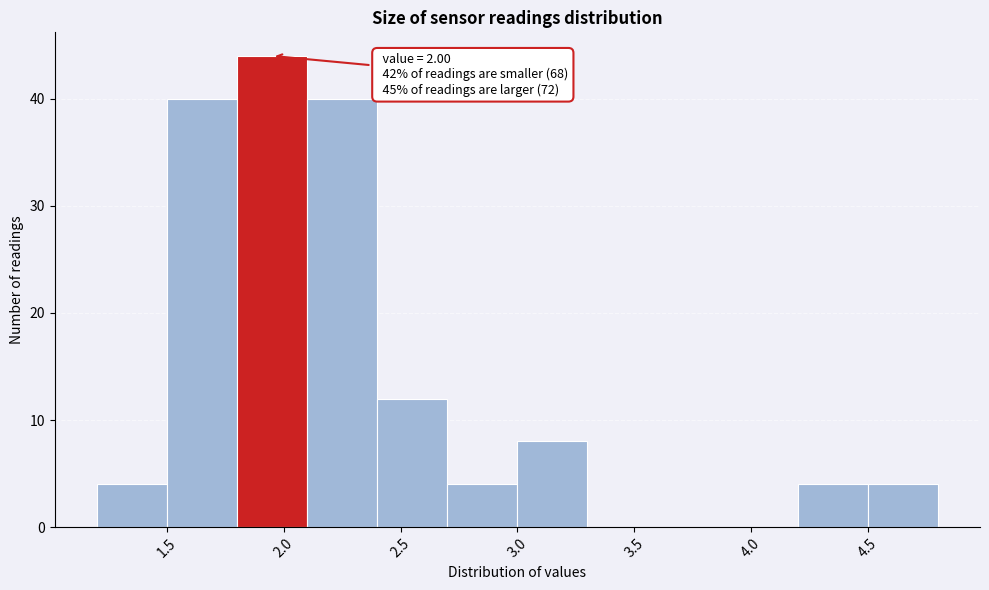

Over which range of the x-axis is the bar tallest?

1.8 to 2.1